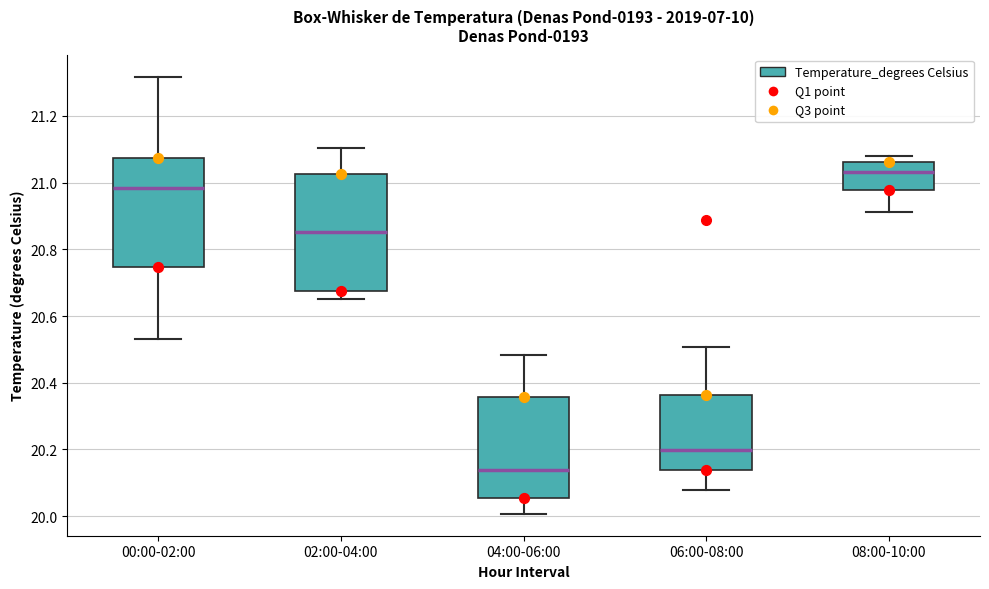

Where is the lower edge of the box for 00:00-02:00 on the y-axis? The values are not printed on the chart, so give them approximately, as read against the axis.

20.74